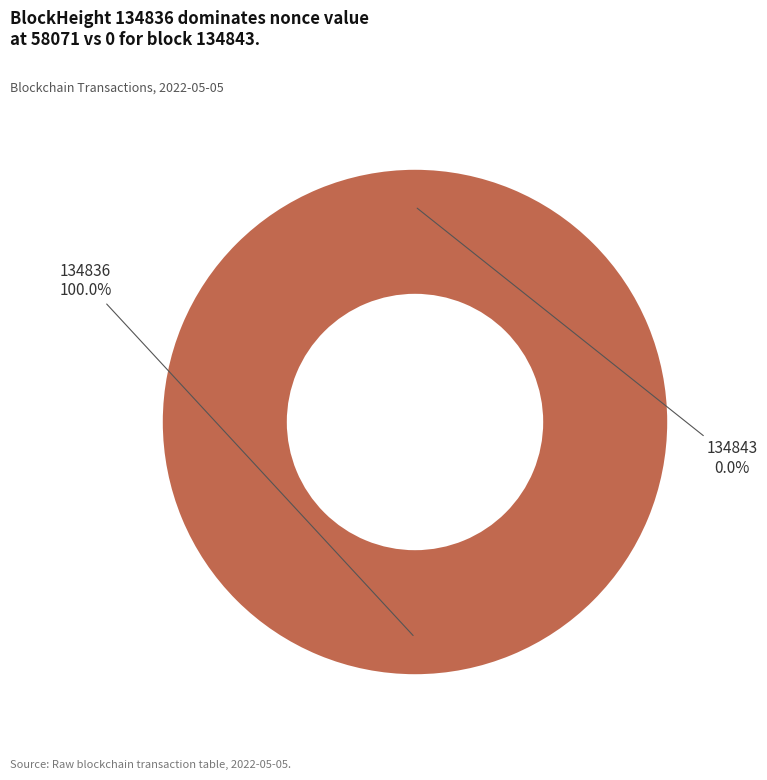

What is the change in value from 134843 to 134836?

+58071